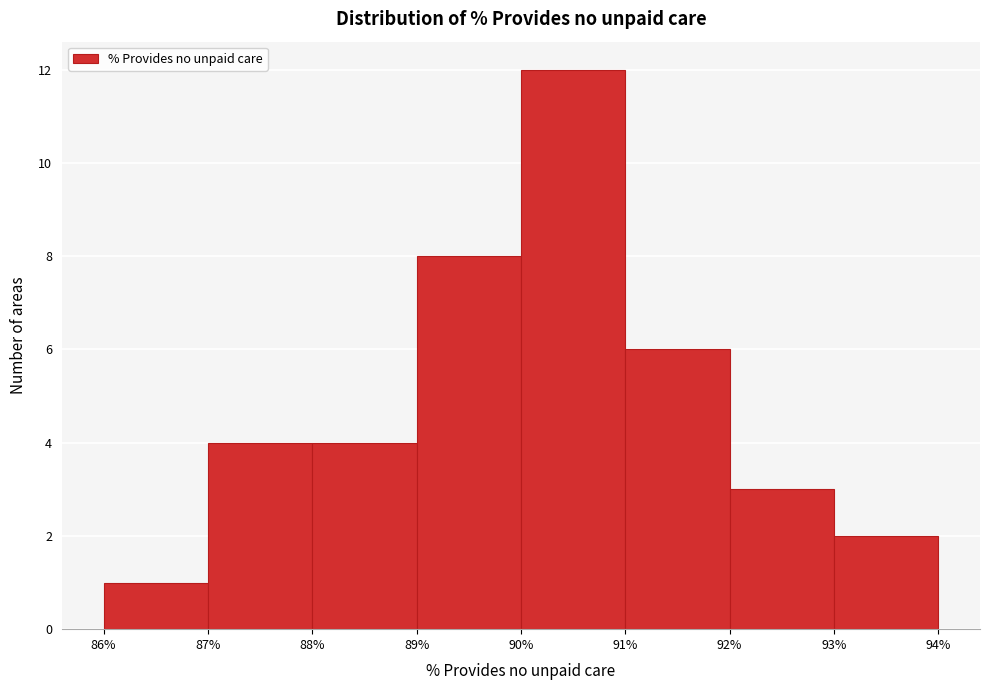

How tall is the bar that spans 91% to 92% on the x-axis? The values are not printed on the chart, so give them approximately, as read against the axis.

6